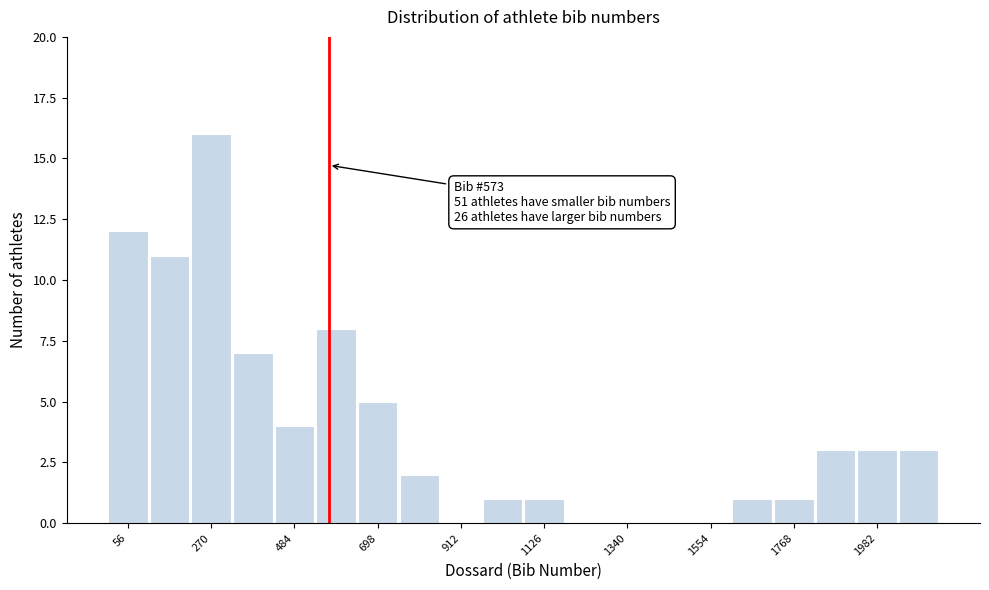

Around what value on the x-axis is the tallest bar? Give the approximate position of its centre, as read against the axis.

250